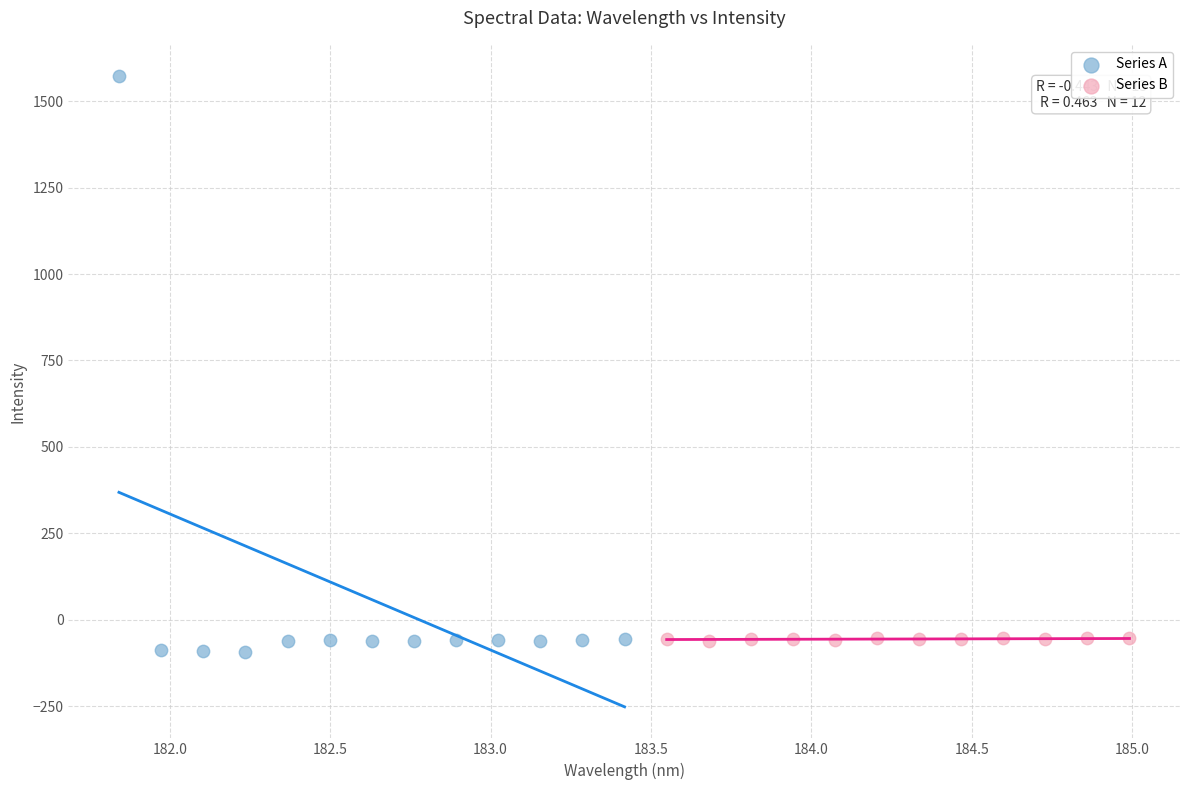

Which series has the largest Y range (max minus min)?

Series A